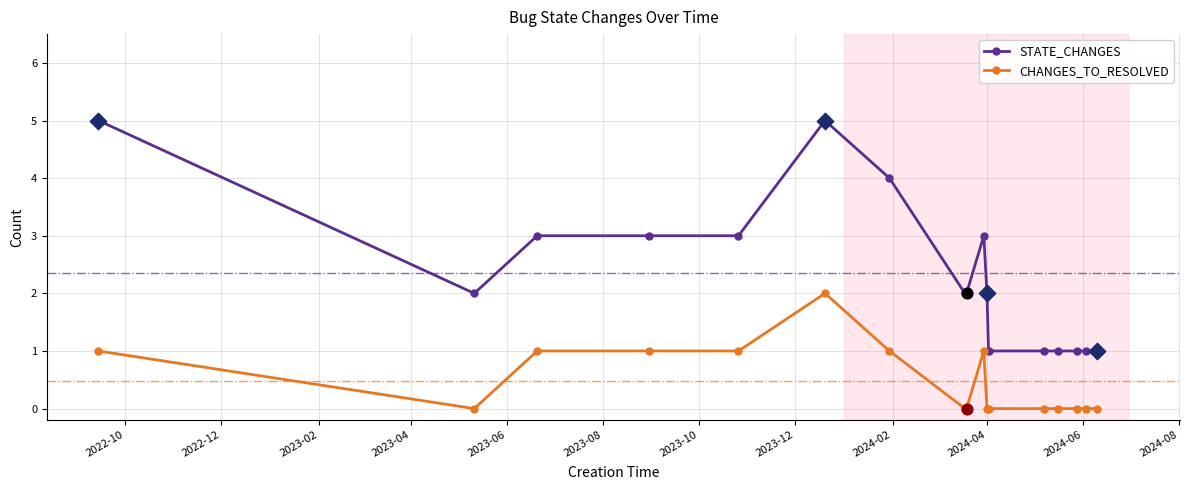

What are all the series names shown in the legend?

STATE_CHANGES, CHANGES_TO_RESOLVED